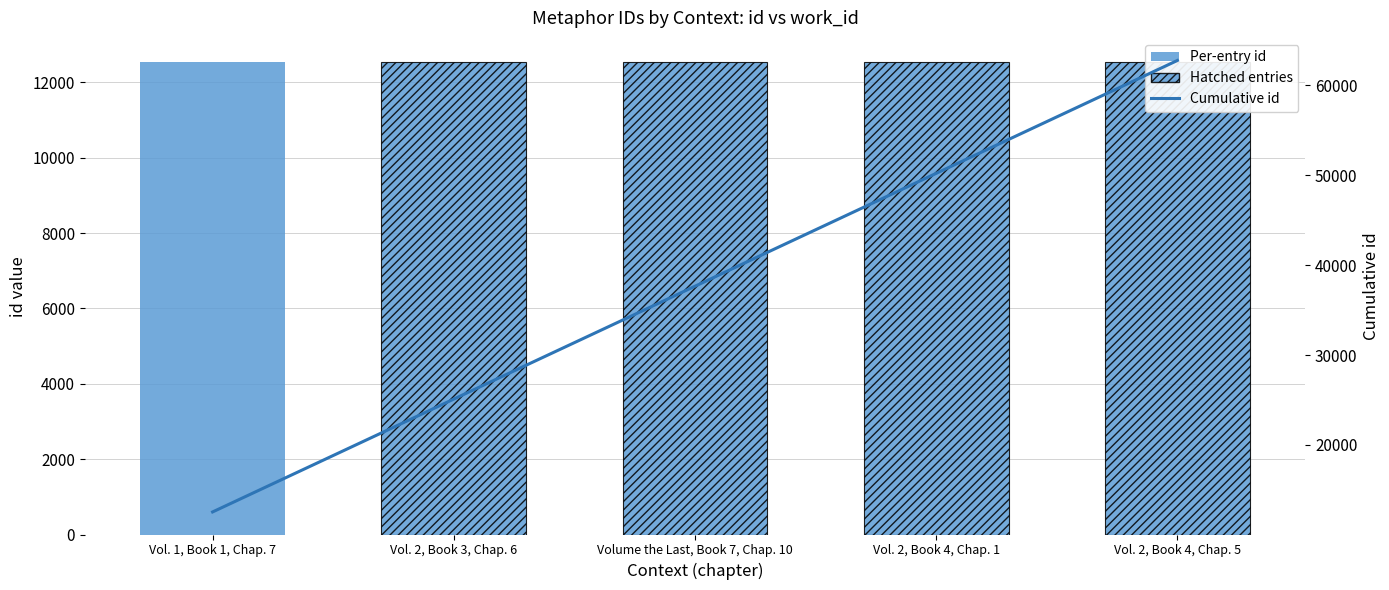

What is the label of the 2nd bar from the right?

Vol. 2, Book 4, Chap. 1